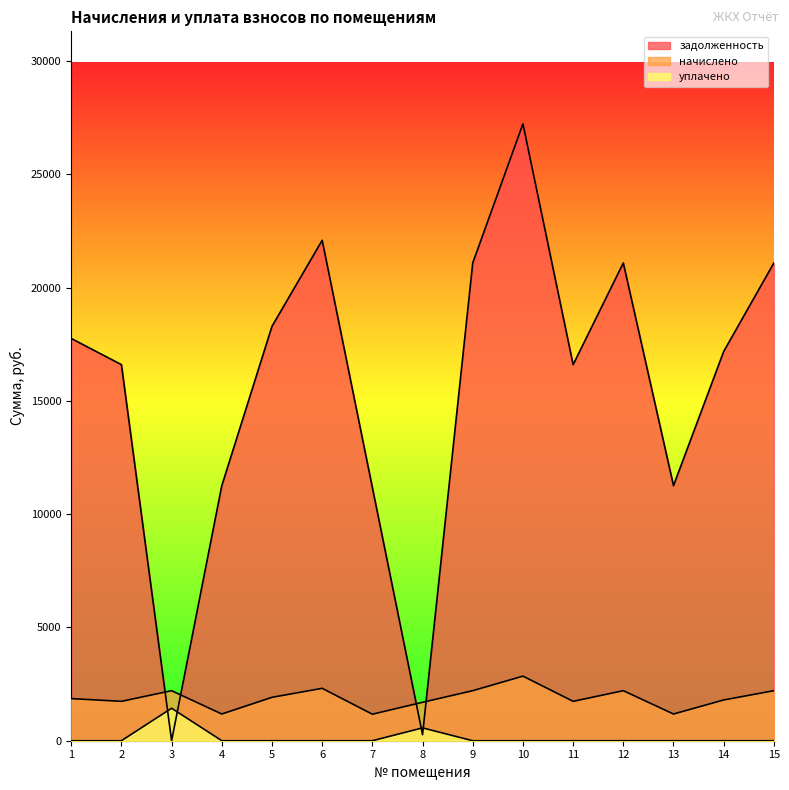

Reading left to right, transcribe all the data shown in this chart.

задолженность: 17755.6	16599.4	0.0	11258.8	18291.6	22089.1	11174.5	266.9	21088.7	27228.1	16599.4	21088.7	11258.8	17181.0	21088.7
начислено: 1859.5	1738.4	2208.6	1179.1	1915.7	2313.4	1170.3	1696.6	2208.6	2851.6	1738.4	2208.6	1179.1	1799.3	2208.6
уплачено: 0.0	0.0	1434.0	0.0	0.0	0.0	0.0	566.0	0.0	0.0	0.0	0.0	0.0	0.0	0.0